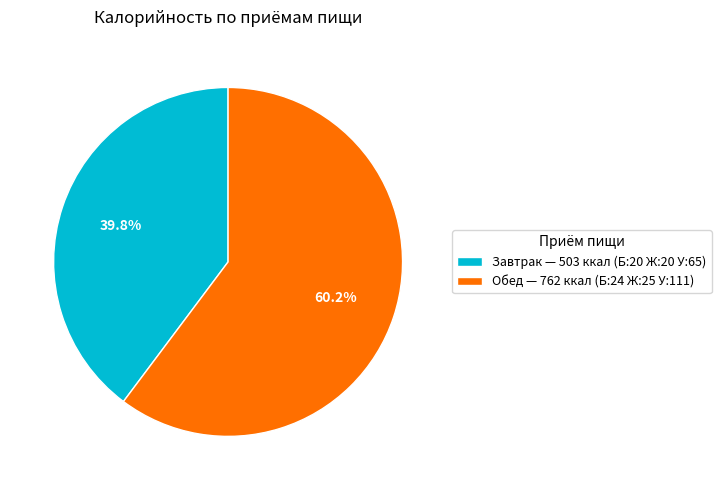

What percentage is the Завтрак slice, to the nearest percent?

40%